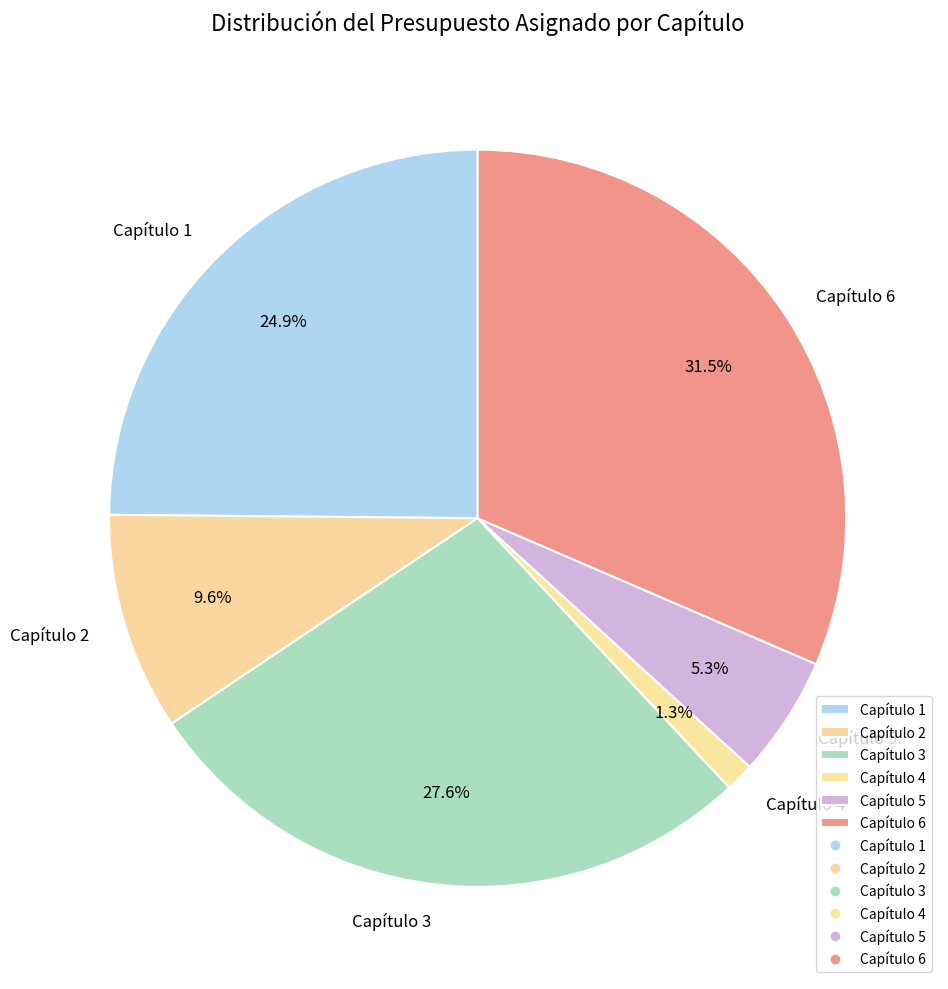

Is it true that Capítulo 5 is 5% of the pie?

True